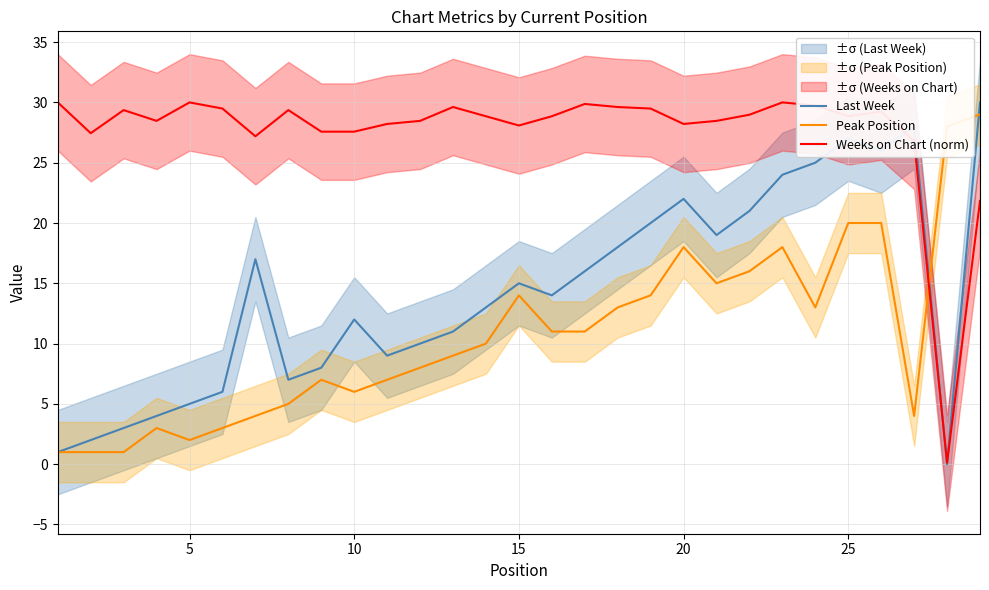

What is the maximum value for Last Week?

30.0